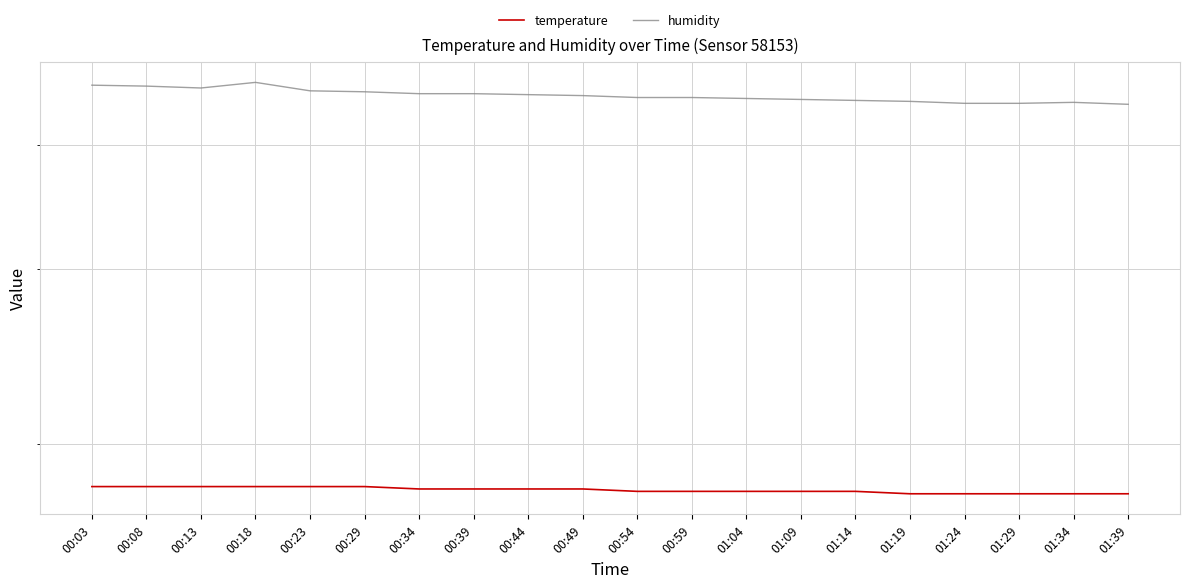

What is the total value across all series at 00:03?

64.1